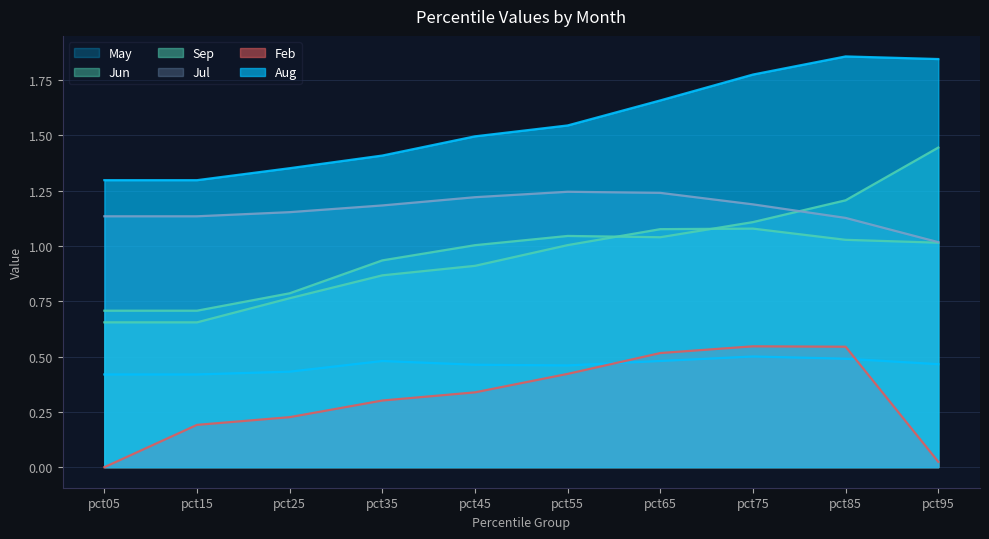

Read the May value at pct15.

0.4